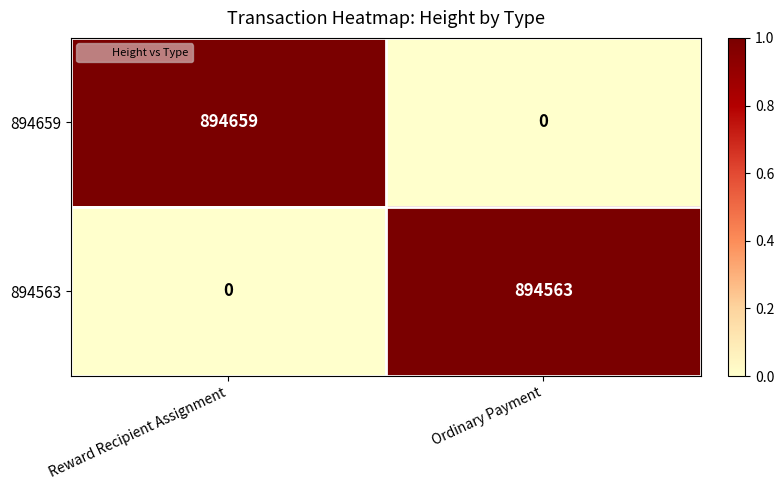

Read the 894563 value at Ordinary Payment, to the nearest 50.

894550